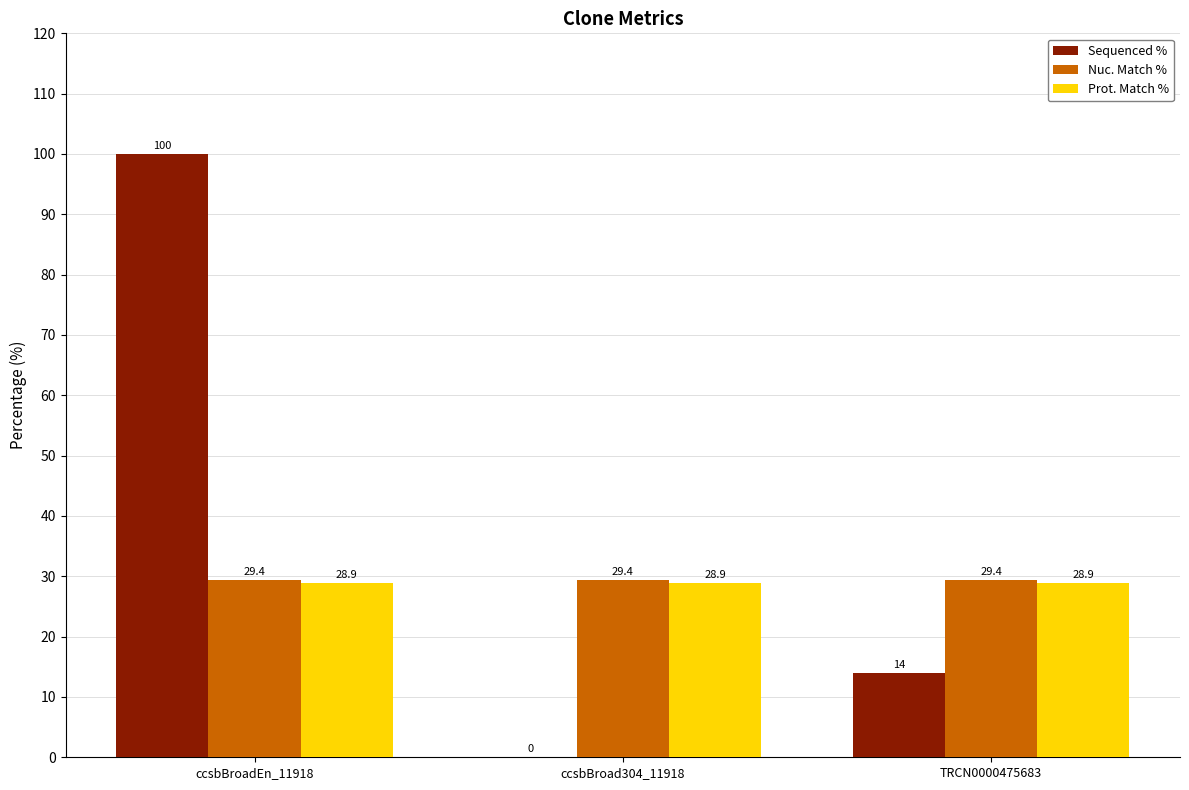

How many groups of bars are there?

3